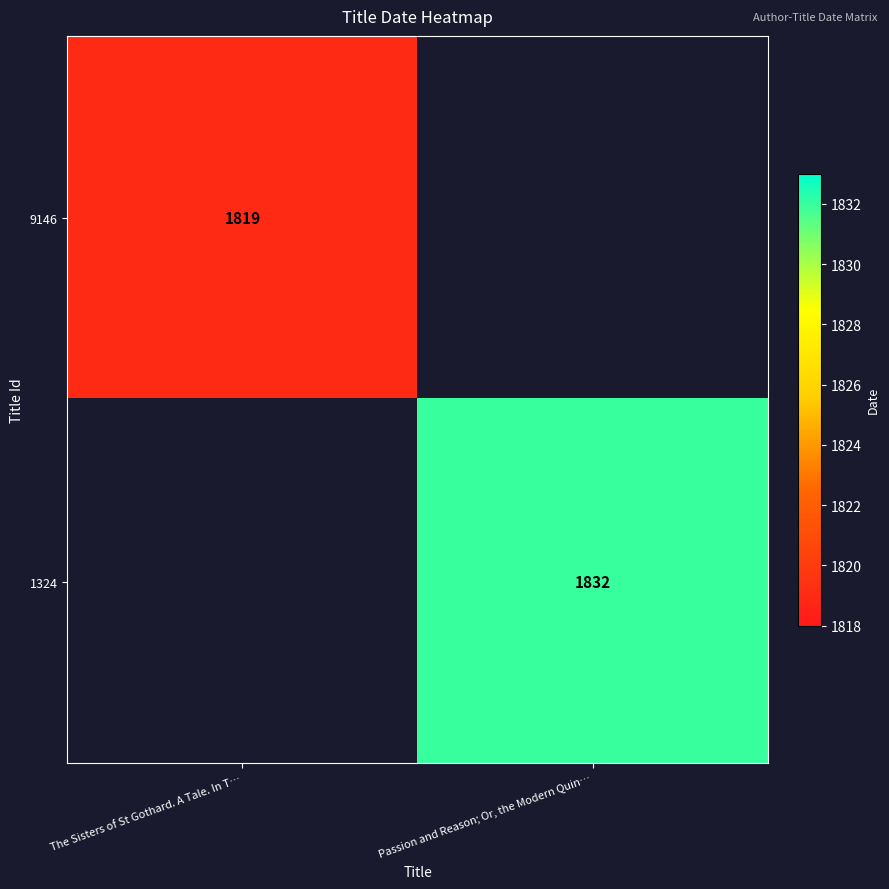

Which has a higher value, The Sisters of St Gothard. A Tale. In T… or Passion and Reason; Or, the Modern Quin…?

Passion and Reason; Or, the Modern Quin…